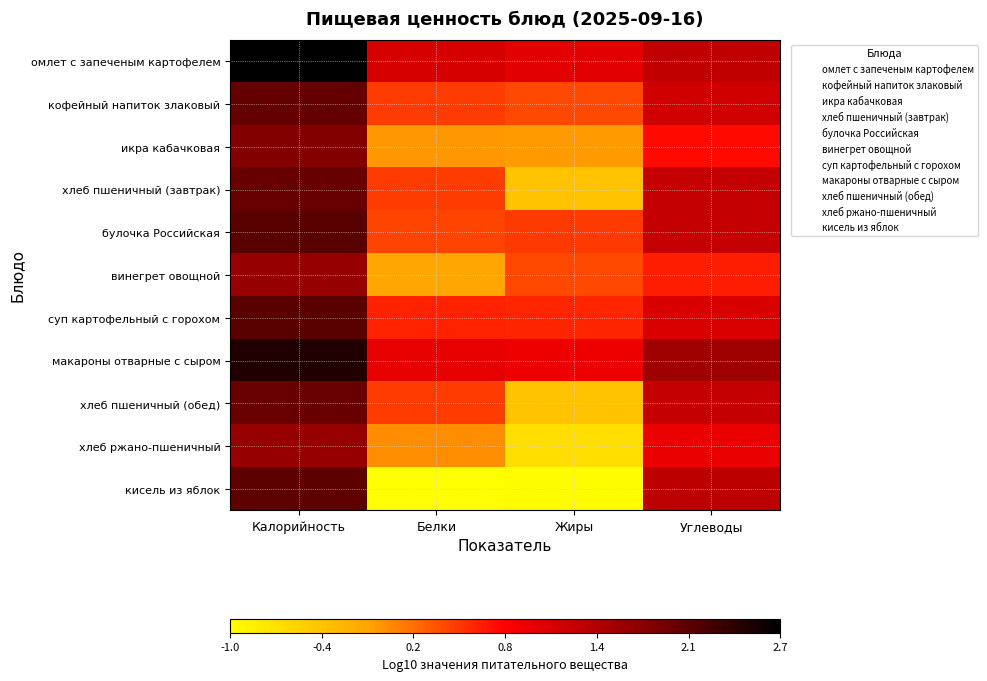

Which series has the largest total across all categories?

омлет с запеченым картофелем